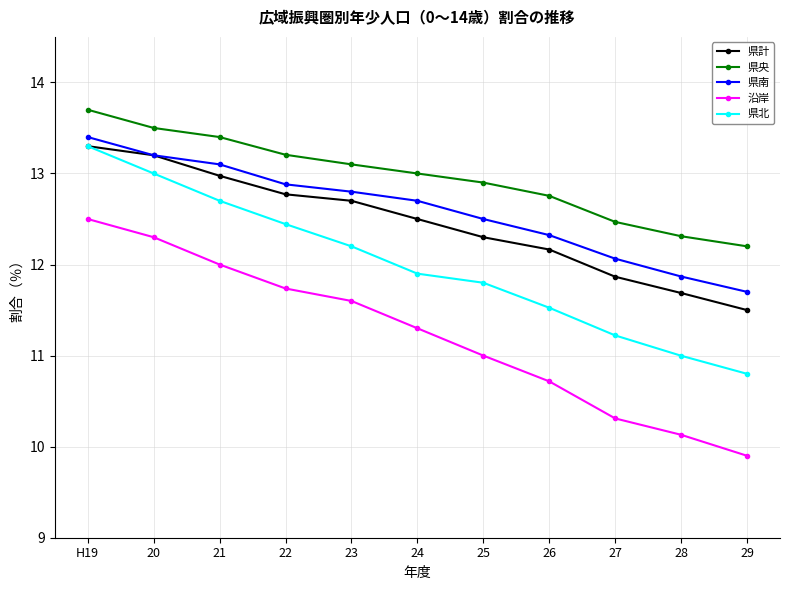

What is the average value of the 県計 series?

12.5